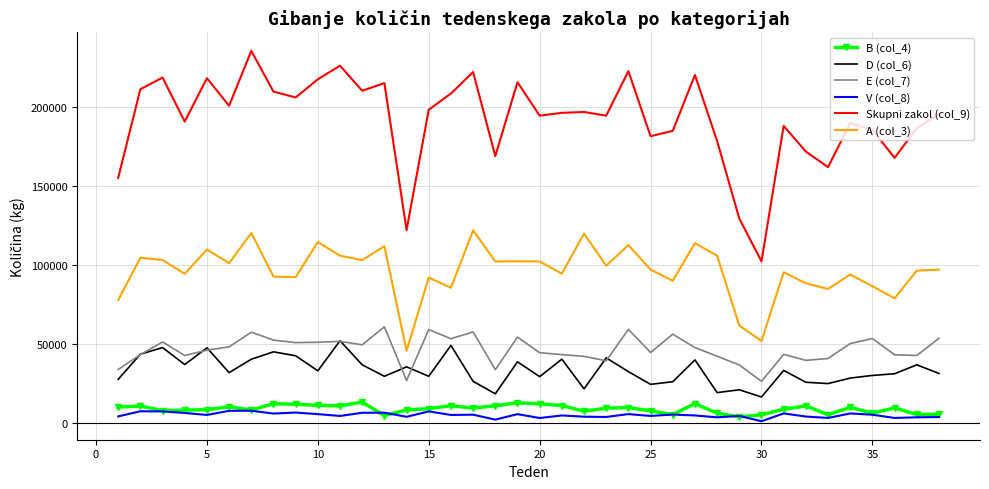

True or false: A (col_3) and V (col_8) intersect in this chart.

False